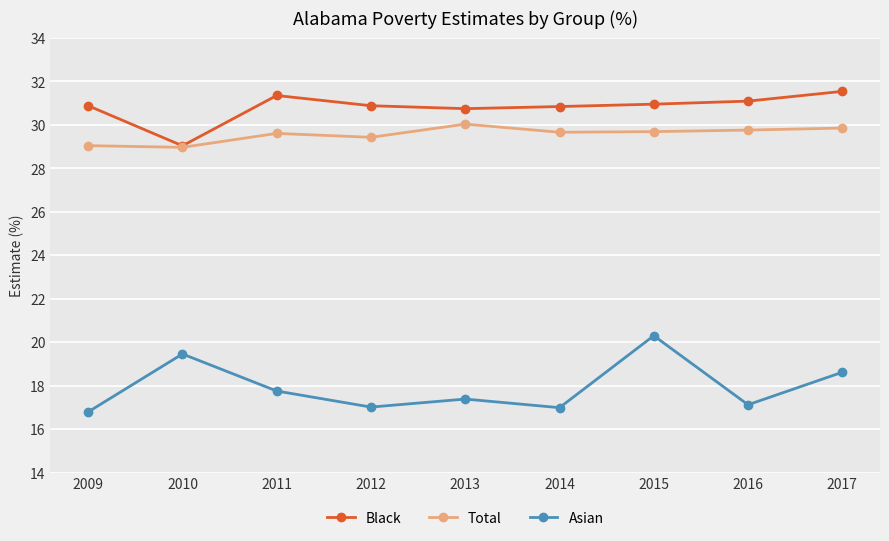

True or false: Asian has a value of 17.8 at 2011.

True